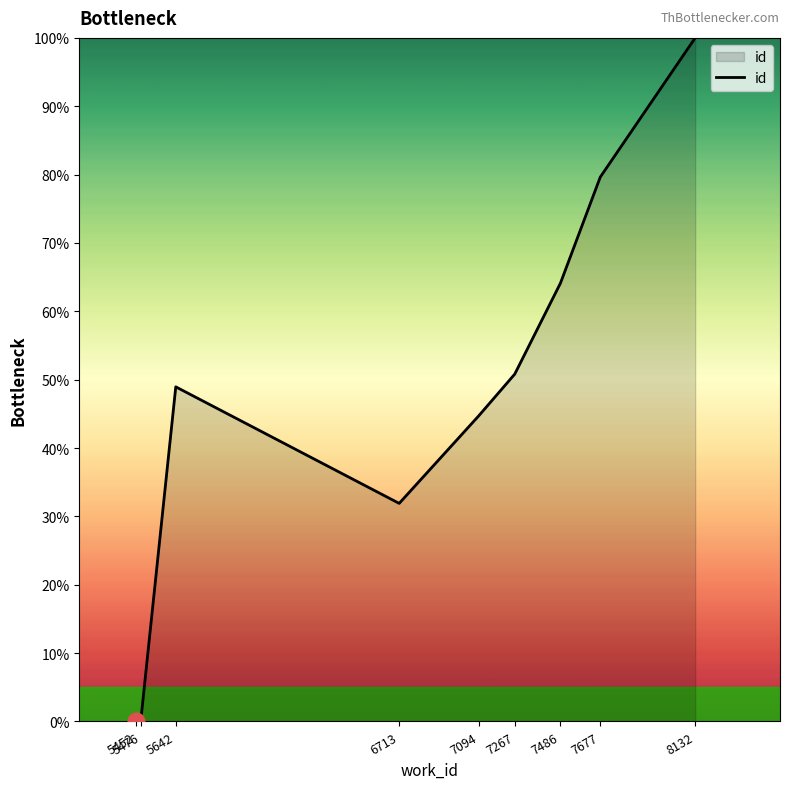

Where is the first local maximum?

5642